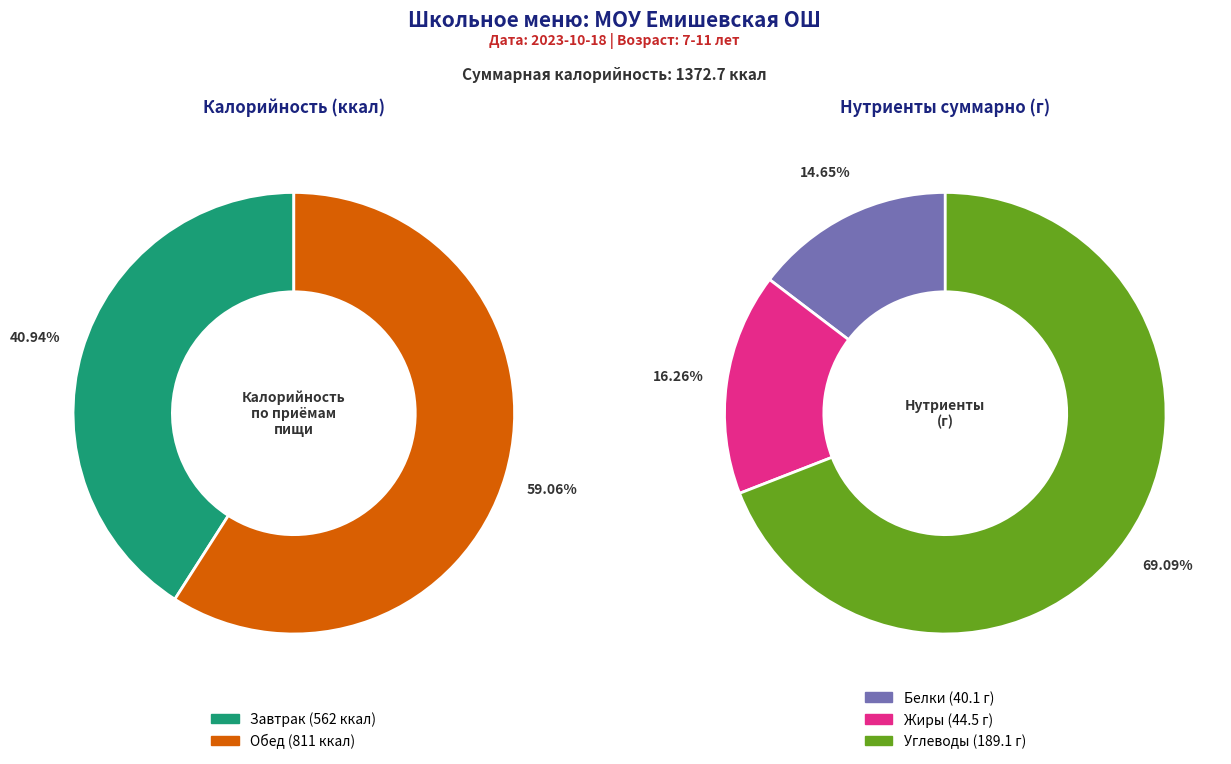

Which category has the smallest portion of the pie?

Завтрак (итого)